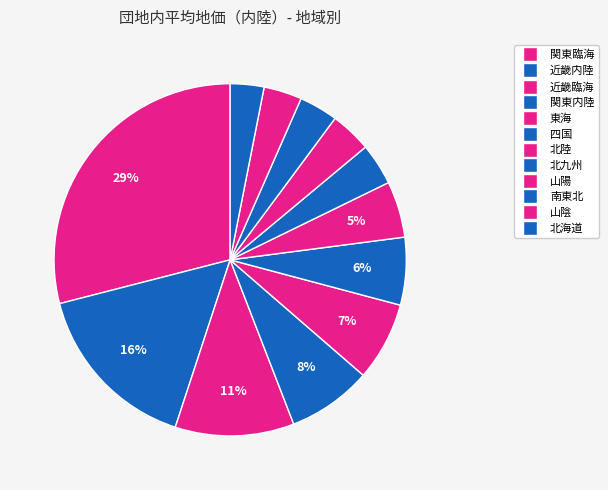

How many slices are in this pie chart?

12